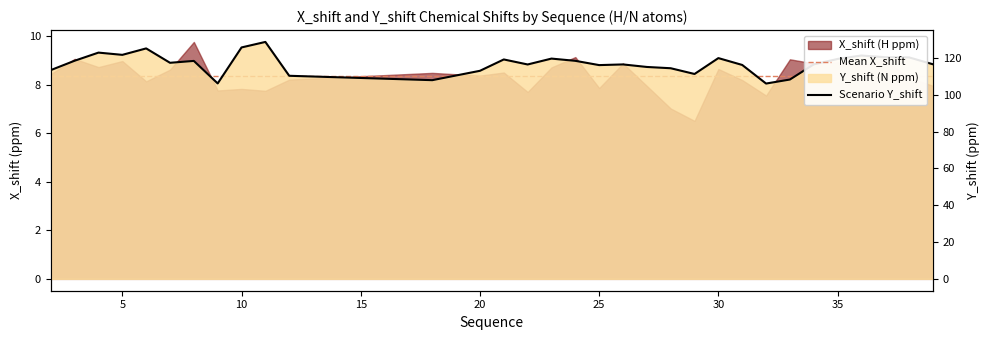

At which category does the data reach its first local peak?

4